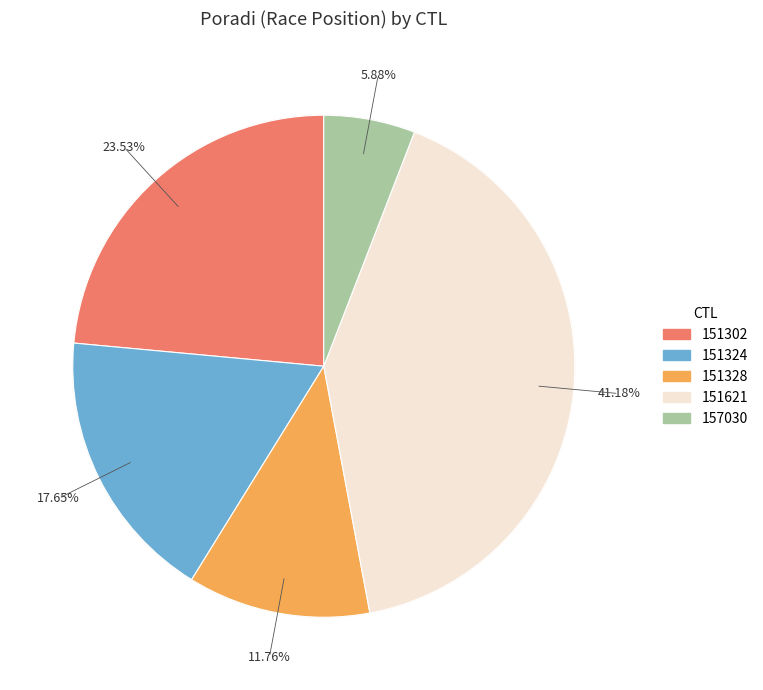

Is 151302 the majority of the pie?

No